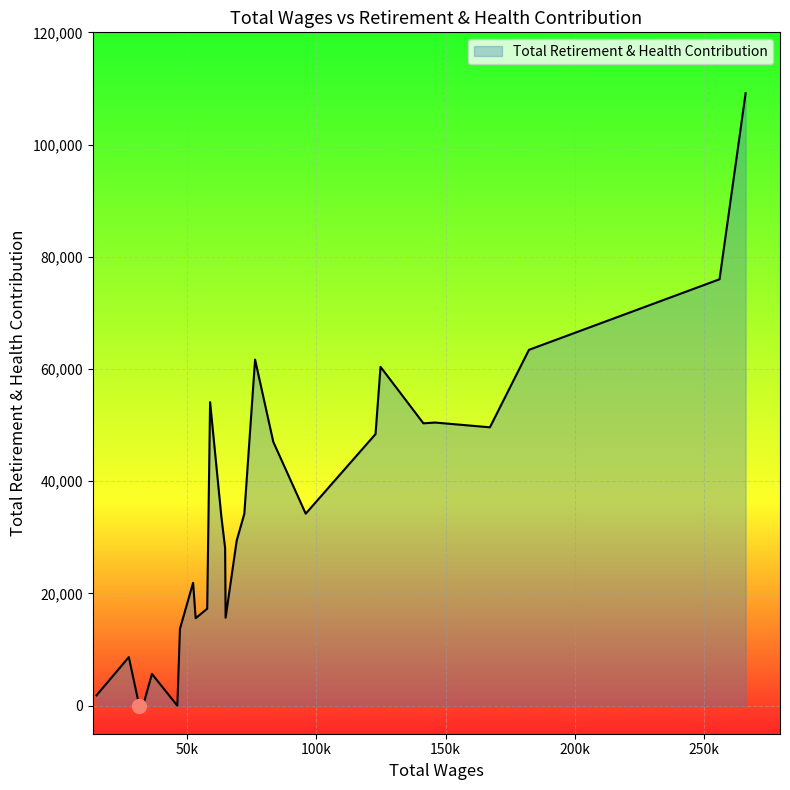

What is the greatest value displayed?

109158